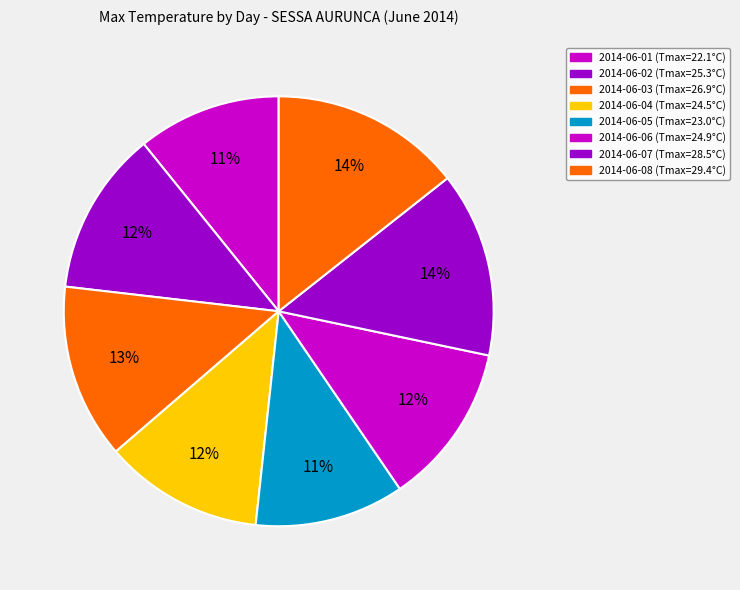

True or false: 2014-06-08 accounts for 14% of the total.

True